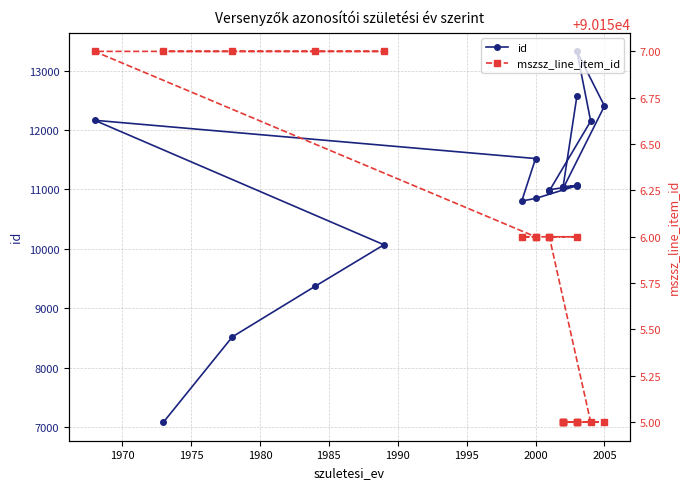

What are all the series names shown in the legend?

id, mszsz_line_item_id